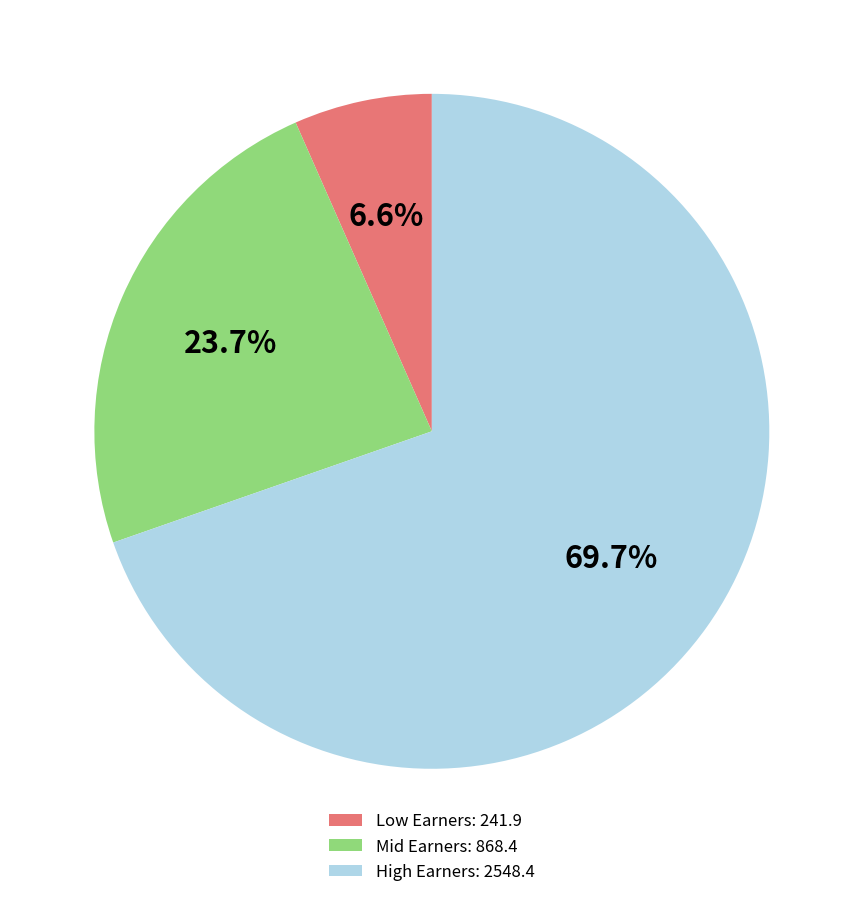

What percentage do High Earners: 2548.4 and Mid Earners: 868.4 together represent?

93.4%